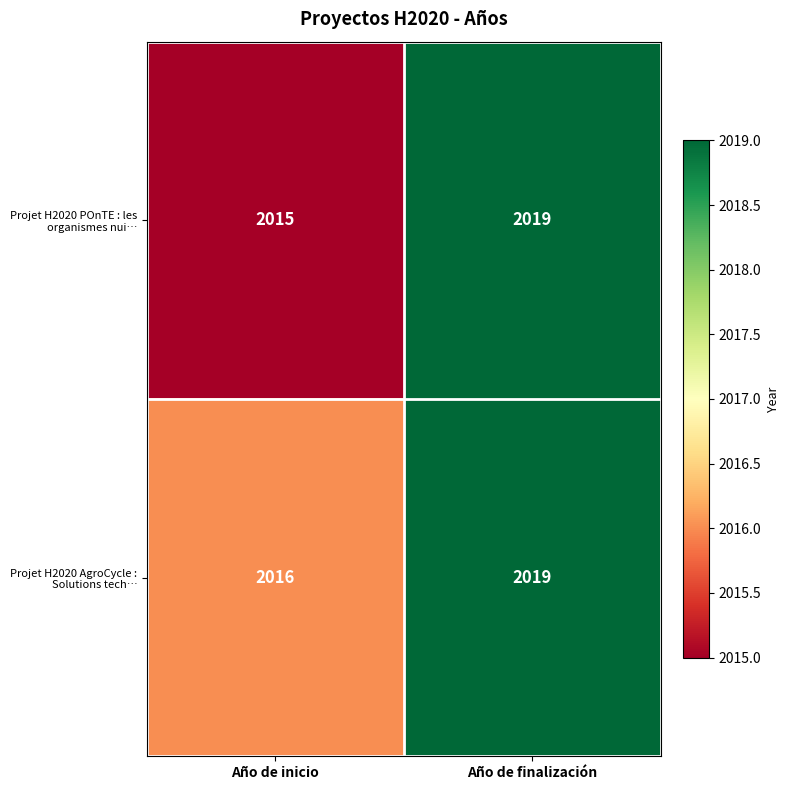

Which label corresponds to the largest value in the chart?

Año de finalización